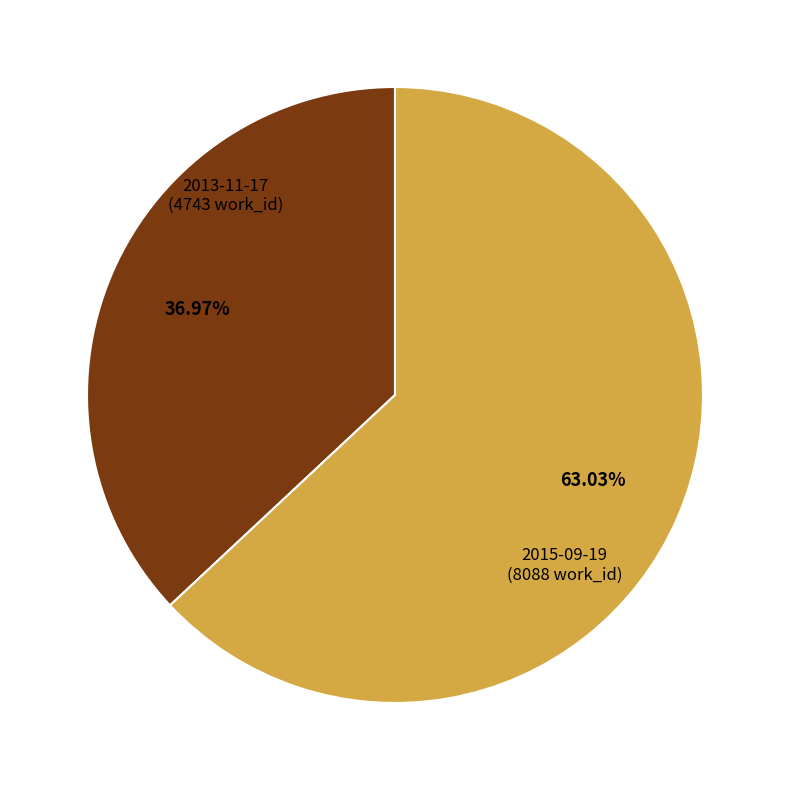

Does any single category account for the majority?

Yes